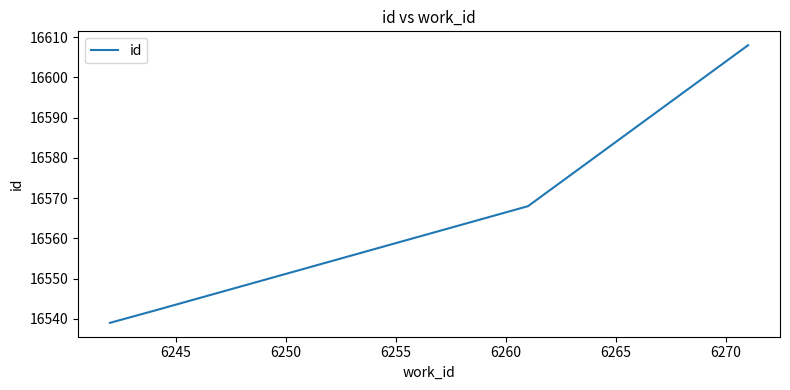

What is the difference between the maximum and minimum values?

69